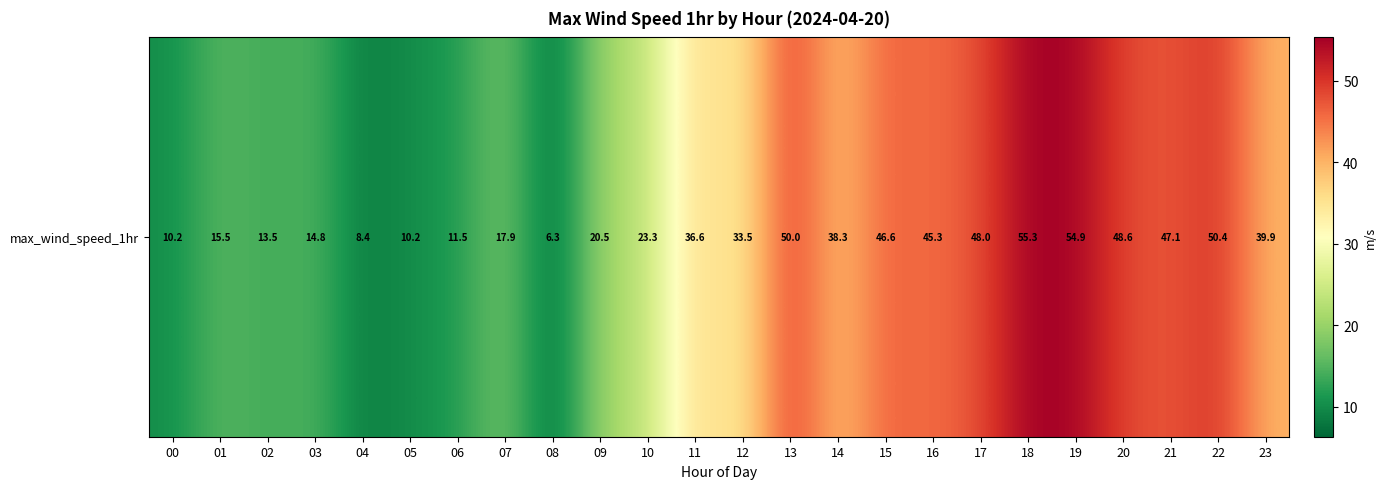

How many categories are shown in the chart?

24